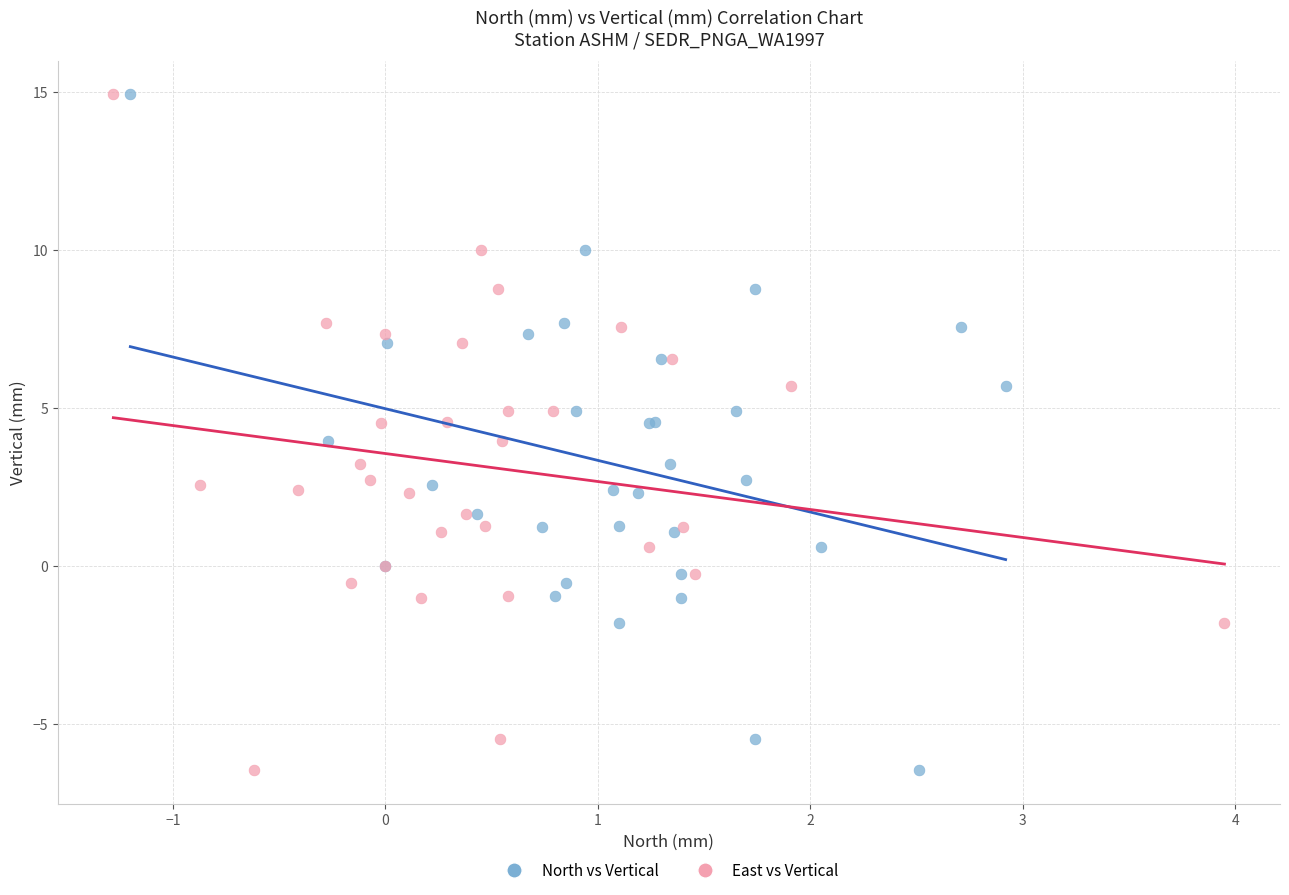

What are all the series names shown in the legend?

North vs Vertical, East vs Vertical